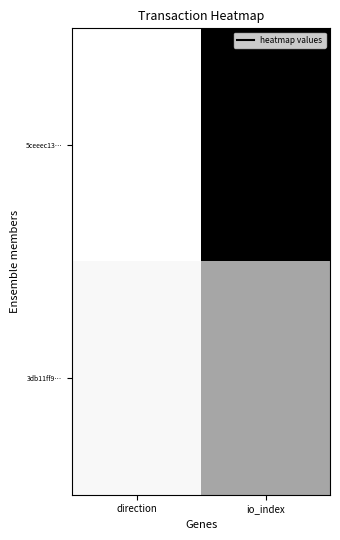

Which series changed the most between direction and io_index?

5ceeec13…